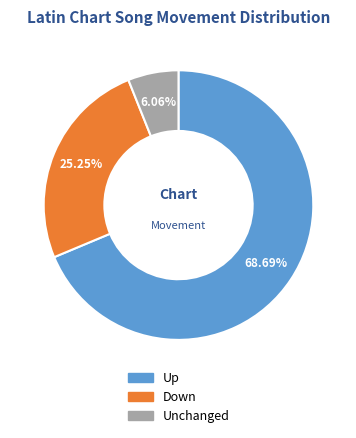

Is there any slice that represents more than half of the pie?

Yes